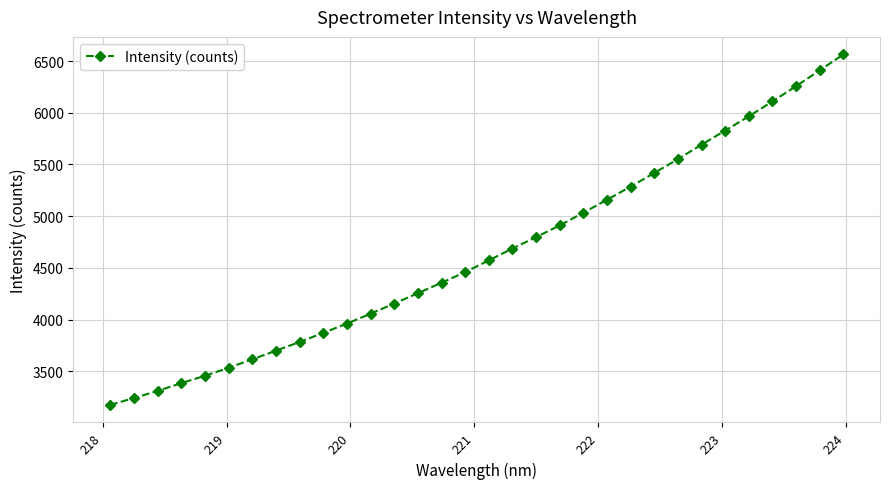

How many lines are shown in the chart?

1